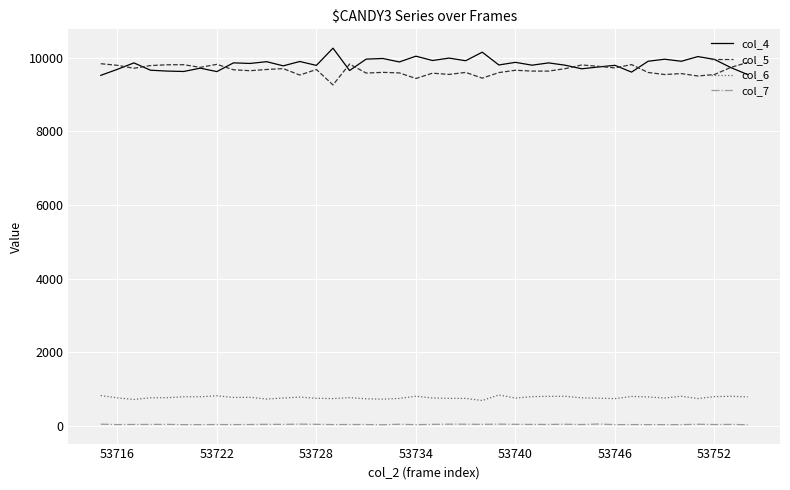

True or false: col_5 and col_6 cross at least once.

False